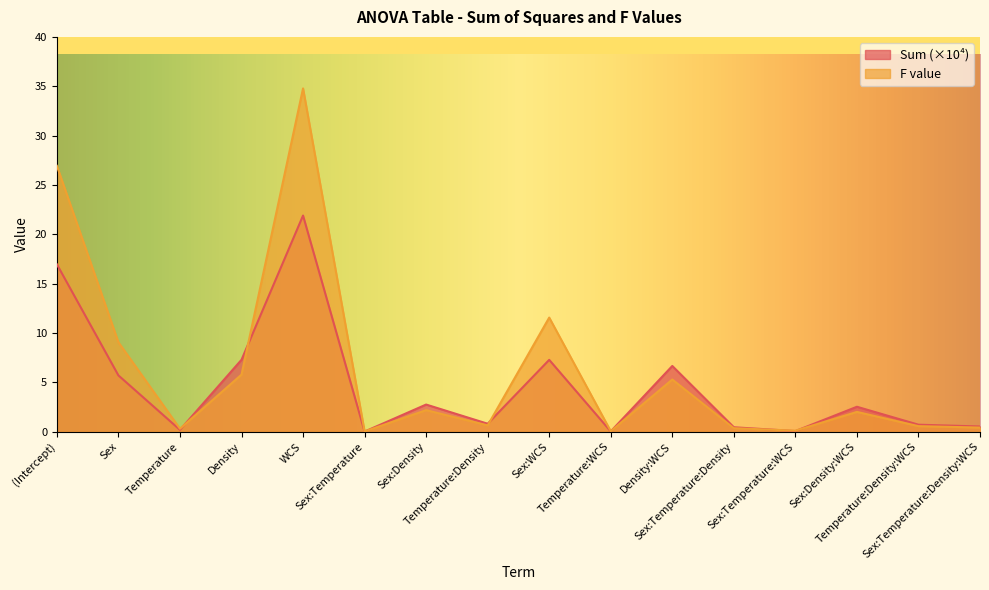

Reading left to right, transcribe all the data shown in this chart.

Sum: (Intercept)=17.0	Sex=5.7	Temperature=0.2	Density=7.3	WCS=21.9	Sex:Temperature=0.0	Sex:Density=2.8	Temperature:Density=0.8	Sex:WCS=7.3	Temperature:WCS=0.0	Density:WCS=6.7	Sex:Temperature:Density=0.5	Sex:Temperature:WCS=0.1	Sex:Density:WCS=2.5	Temperature:Density:WCS=0.7	Sex:Temperature:Density:WCS=0.5
F value: (Intercept)=26.9	Sex=9.1	Temperature=0.3	Density=5.8	WCS=34.8	Sex:Temperature=0.0	Sex:Density=2.2	Temperature:Density=0.6	Sex:WCS=11.6	Temperature:WCS=0.1	Density:WCS=5.3	Sex:Temperature:Density=0.4	Sex:Temperature:WCS=0.1	Sex:Density:WCS=2.0	Temperature:Density:WCS=0.6	Sex:Temperature:Density:WCS=0.4